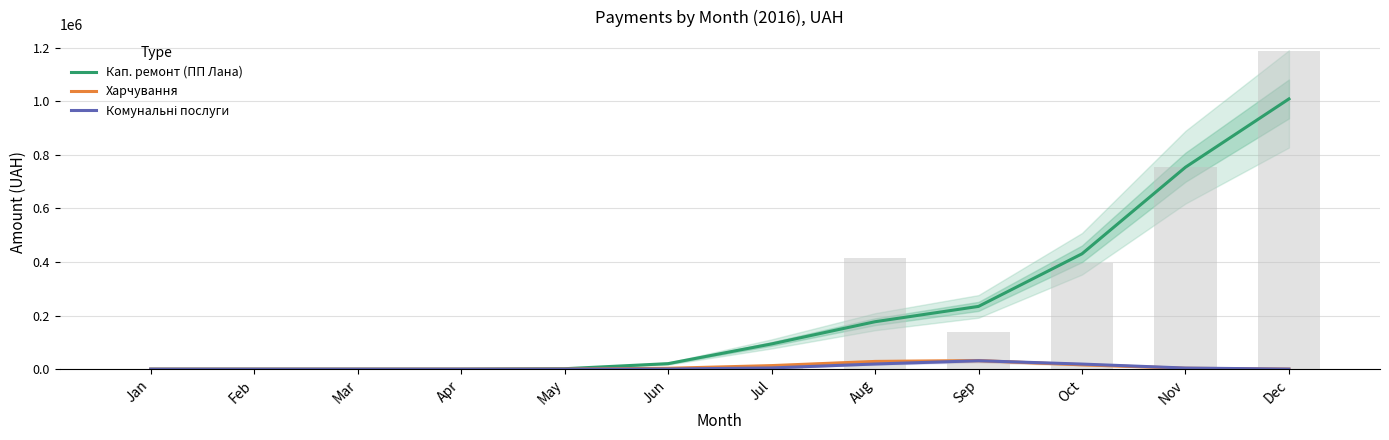

What is the sum of all Кап. ремонт (ПП Лана) values?

2721931.7